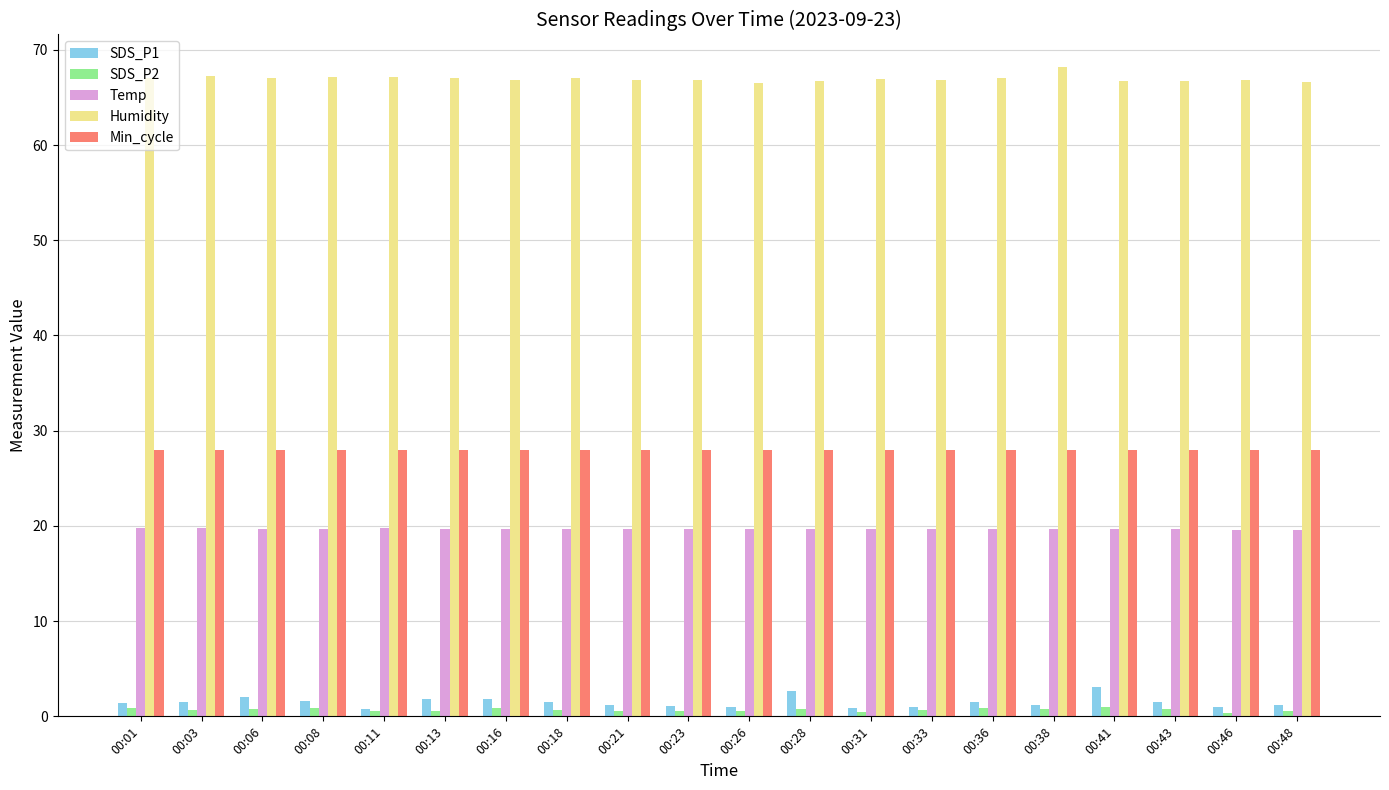

Is it true that Humidity equals 66.6 at 00:48?

True